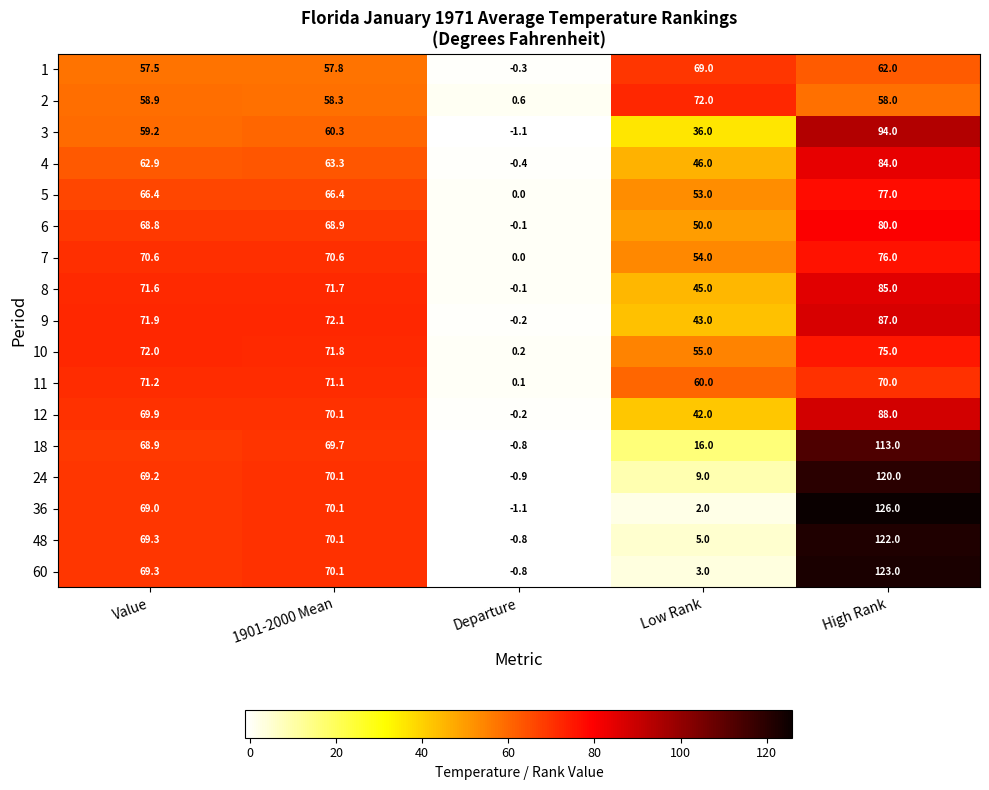

What is the minimum value shown in the chart?

-1.1